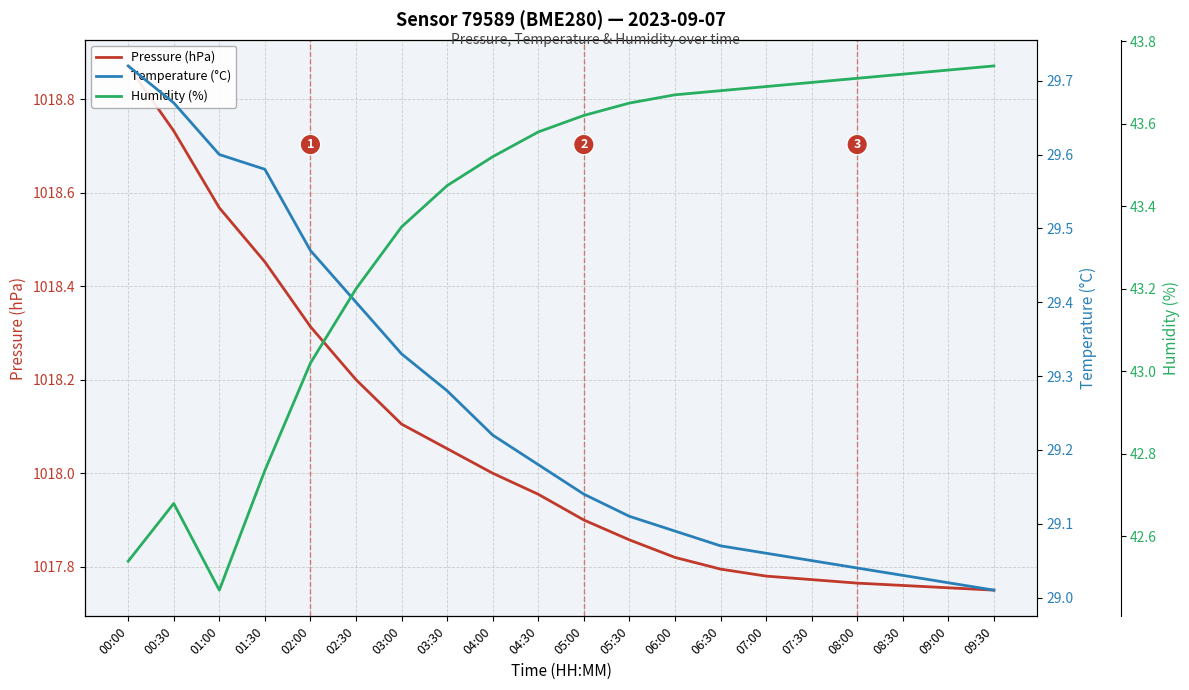

The value of Humidity (%) at 04:00 is 43.5. True or false?

True